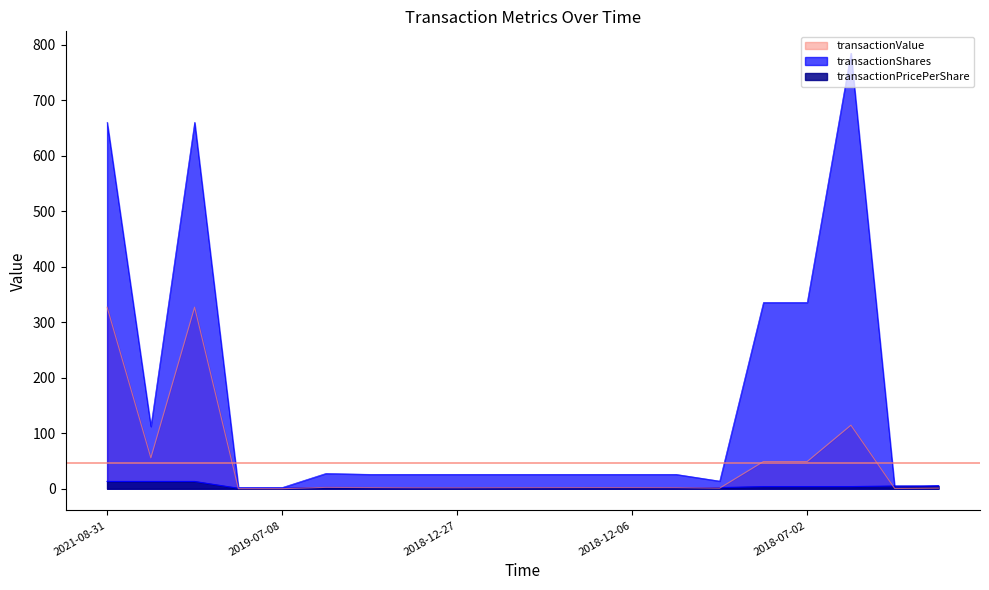

True or false: transactionShares and transactionPricePerShare intersect in this chart.

True